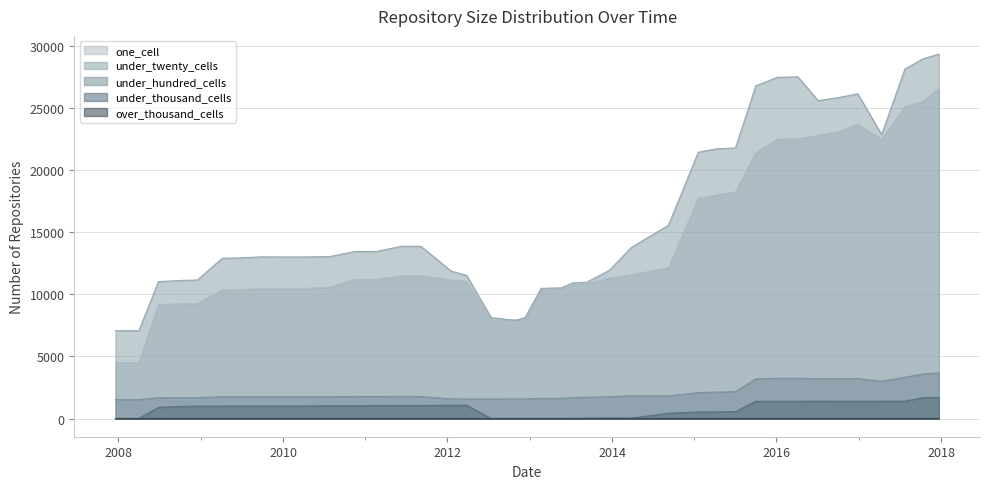

Reading left to right, extract all data points from this chart.

one_cell: 2007-12-19=4500	2008-04-01=4500	2008-06-27=9173	2008-10-10=9226	2008-12-17=9258	2009-04-06=10347	2009-06-17=10354	2009-09-25=10463	2009-12-16=10467	2010-04-01=10467	2010-07-26=10564	2010-11-17=11204	2011-02-21=11208	2011-06-10=11477	2011-09-05=11477	2012-01-18=11148	2012-03-26=11032	2012-07-13=7920	2012-10-31=7933	2012-12-11=8019	2013-02-20=10389	2013-05-21=10439	2013-07-09=10811	2013-09-10=10855	2013-12-20=11308	2014-03-28=11573	2014-09-08=12131	2015-01-19=17716	2015-04-09=18001	2015-07-03=18221	2015-10-01=21386	2016-01-04=22491	2016-04-05=22501	2016-07-04=22780	2016-10-07=23090	2016-12-27=23688	2017-04-12=22466	2017-07-24=25103	2017-10-12=25525	2017-12-22=26566
under_twenty_cells: 2007-12-19=7069	2008-04-01=7069	2008-06-27=11016	2008-10-10=11110	2008-12-17=11143	2009-04-06=12893	2009-06-17=12916	2009-09-25=13006	2009-12-16=13000	2010-04-01=13000	2010-07-26=13026	2010-11-17=13440	2011-02-21=13443	2011-06-10=13856	2011-09-05=13855	2012-01-18=11859	2012-03-26=11513	2012-07-13=8125	2012-10-31=7890	2012-12-11=8133	2013-02-20=10471	2013-05-21=10512	2013-07-09=10911	2013-09-10=10966	2013-12-20=11920	2014-03-28=13772	2014-09-08=15542	2015-01-19=21424	2015-04-09=21695	2015-07-03=21767	2015-10-01=26760	2016-01-04=27445	2016-04-05=27491	2016-07-04=25574	2016-10-07=25832	2016-12-27=26126	2017-04-12=22839	2017-07-24=28116	2017-10-12=28931	2017-12-22=29315
under_hundred_cells: 2007-12-19=1521	2008-04-01=1521	2008-06-27=1677	2008-10-10=1675	2008-12-17=1674	2009-04-06=1752	2009-06-17=1752	2009-09-25=1753	2009-12-16=1748	2010-04-01=1748	2010-07-26=1752	2010-11-17=1774	2011-02-21=1770	2011-06-10=1776	2011-09-05=1771	2012-01-18=1581	2012-03-26=1574	2012-07-13=1574	2012-10-31=1576	2012-12-11=1576	2013-02-20=1625	2013-05-21=1627	2013-07-09=1670	2013-09-10=1713	2013-12-20=1747	2014-03-28=1838	2014-09-08=1818	2015-01-19=2084	2015-04-09=2124	2015-07-03=2164	2015-10-01=3185	2016-01-04=3235	2016-04-05=3242	2016-07-04=3200	2016-10-07=3200	2016-12-27=3213	2017-04-12=2998	2017-07-24=3316	2017-10-12=3576	2017-12-22=3679
under_thousand_cells: 2007-12-19=0	2008-04-01=0	2008-06-27=895	2008-10-10=973	2008-12-17=997	2009-04-06=1000	2009-06-17=1003	2009-09-25=1003	2009-12-16=1003	2010-04-01=1003	2010-07-26=1020	2010-11-17=1024	2011-02-21=1035	2011-06-10=1035	2011-09-05=1049	2012-01-18=1061	2012-03-26=1061	2012-07-13=4	2012-10-31=4	2012-12-11=4	2013-02-20=4	2013-05-21=4	2013-07-09=9	2013-09-10=29	2013-12-20=33	2014-03-28=29	2014-09-08=420	2015-01-19=523	2015-04-09=523	2015-07-03=557	2015-10-01=1381	2016-01-04=1384	2016-04-05=1387	2016-07-04=1394	2016-10-07=1388	2016-12-27=1388	2017-04-12=1390	2017-07-24=1396	2017-10-12=1672	2017-12-22=1702
over_thousand_cells: 2007-12-19=0	2008-04-01=0	2008-06-27=0	2008-10-10=0	2008-12-17=0	2009-04-06=0	2009-06-17=0	2009-09-25=0	2009-12-16=0	2010-04-01=0	2010-07-26=0	2010-11-17=0	2011-02-21=0	2011-06-10=0	2011-09-05=0	2012-01-18=0	2012-03-26=0	2012-07-13=0	2012-10-31=0	2012-12-11=0	2013-02-20=0	2013-05-21=0	2013-07-09=0	2013-09-10=1	2013-12-20=1	2014-03-28=1	2014-09-08=1	2015-01-19=1	2015-04-09=1	2015-07-03=2	2015-10-01=2	2016-01-04=2	2016-04-05=2	2016-07-04=2	2016-10-07=2	2016-12-27=2	2017-04-12=2	2017-07-24=2	2017-10-12=2	2017-12-22=2